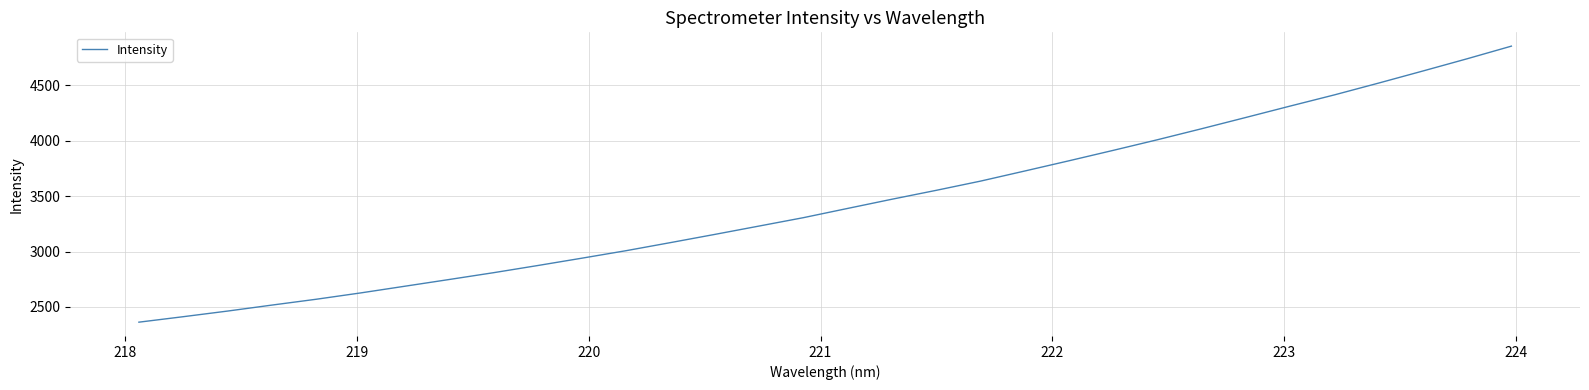

What is the difference between the maximum and minimum values?

2491.5